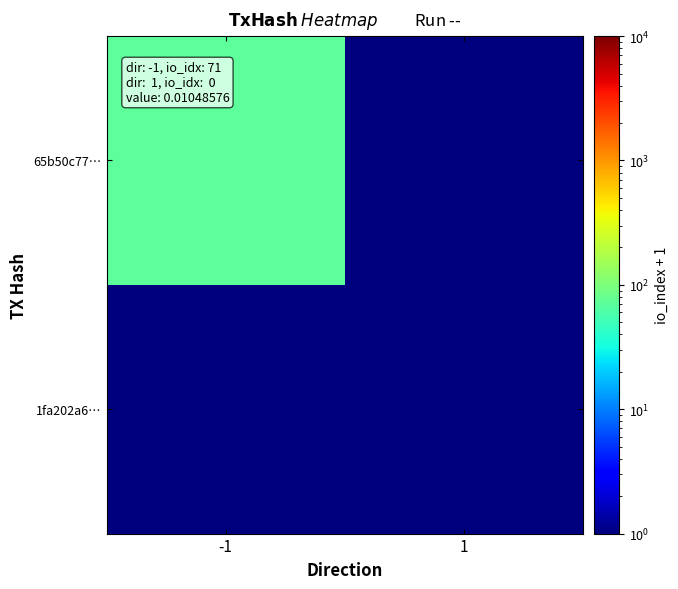

Reading left to right, list all the values displayed in this chart.

65b50c77…: -1=72	1=1
1fa202a6…: -1=1	1=1